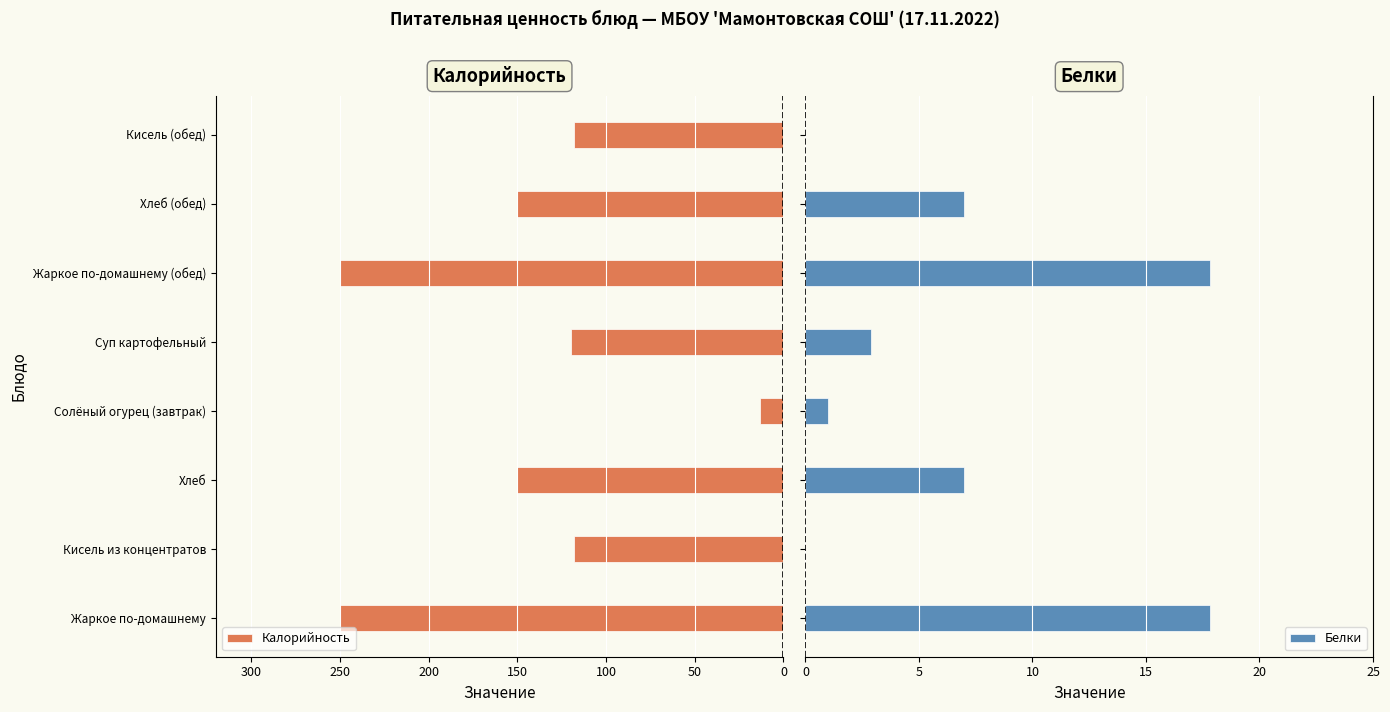

Which series has the largest range (max minus min)?

Калорийность